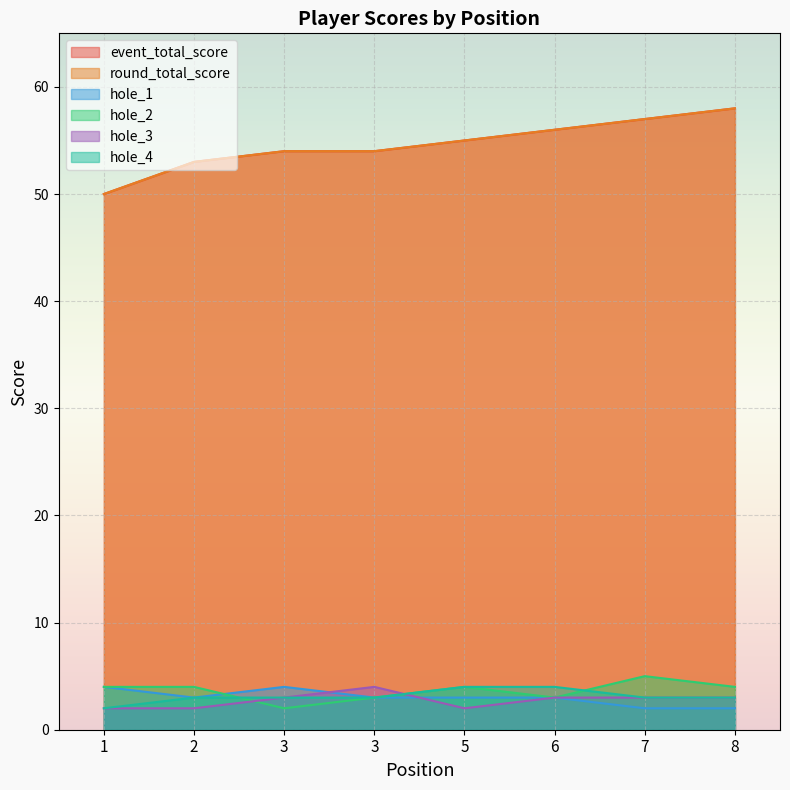

What is the value of the event_total_score point at the 4th from the left?

54